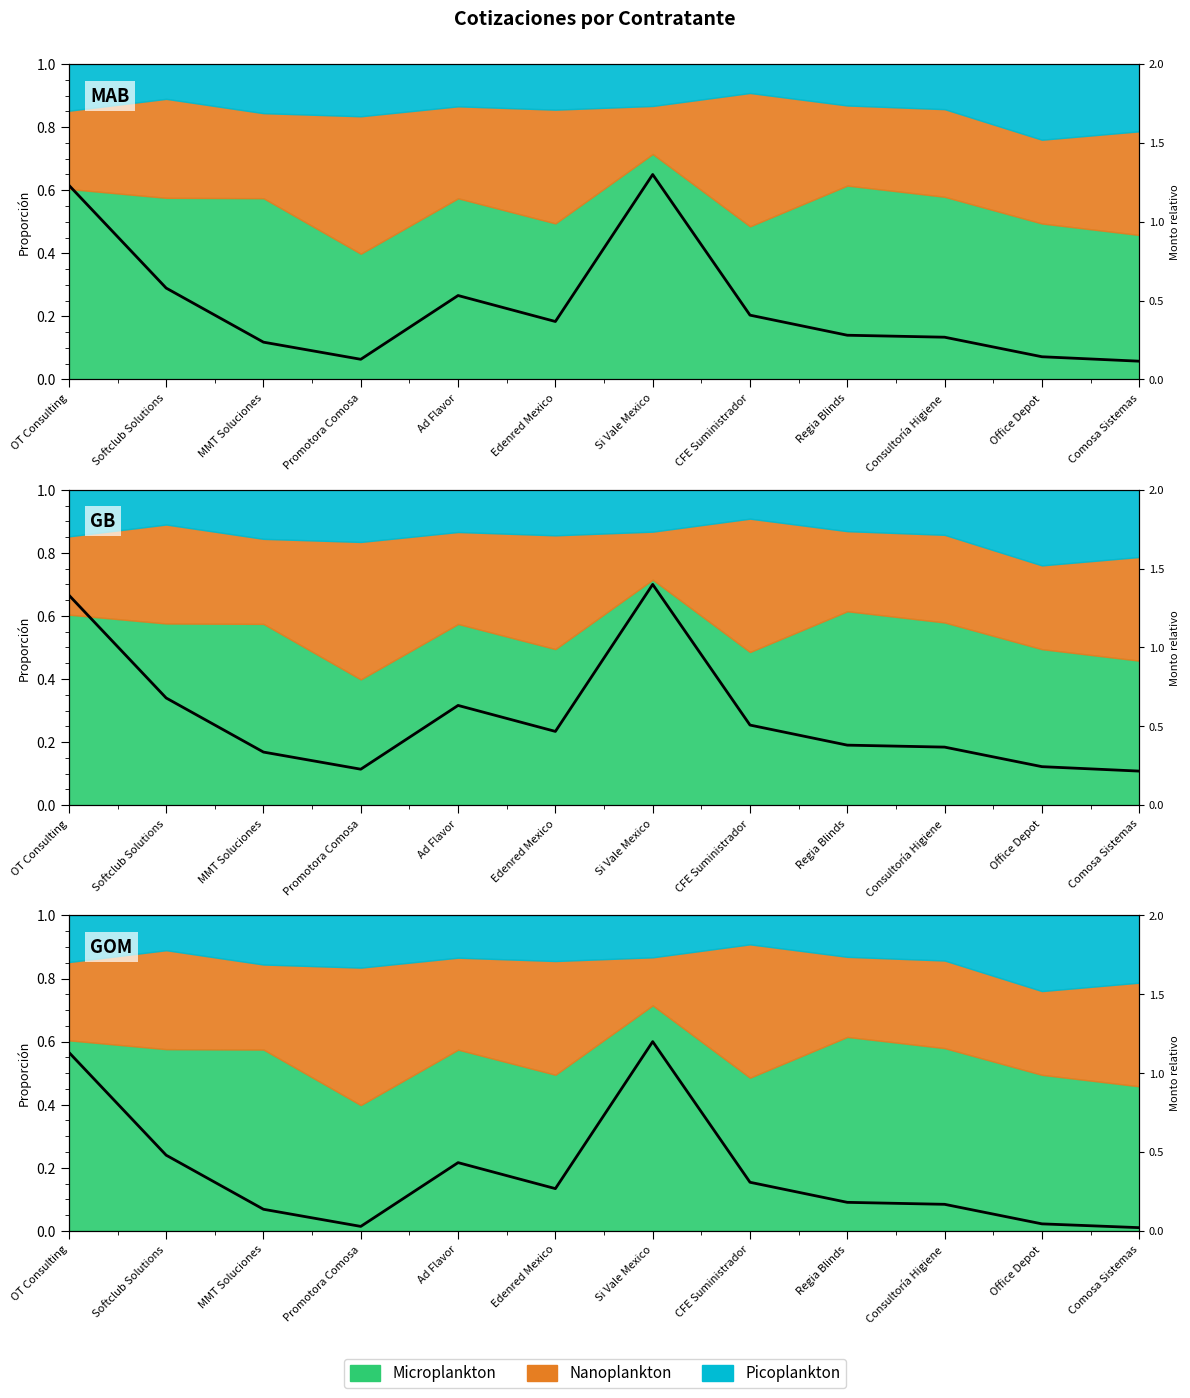

At how many categories does at least one series exceed 0?

12